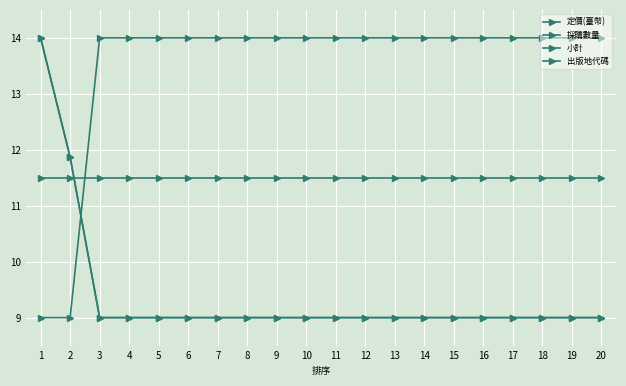

After their last crossing, which series has the higher values: 採購數量 or 定價(臺幣)?

採購數量